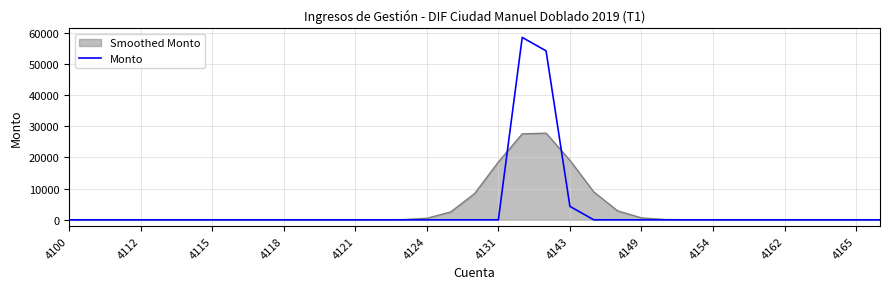

Which series has the largest range (max minus min)?

Monto